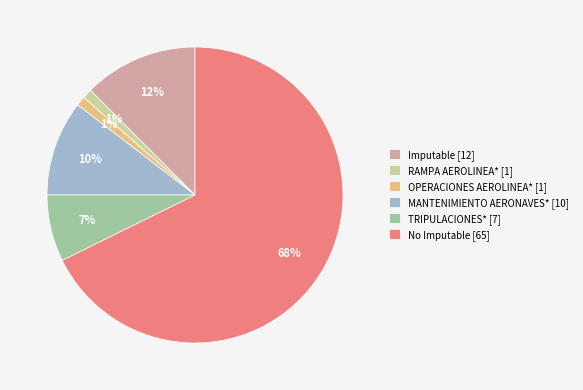

Do OPERACIONES AEROLINEA* [1] and Imputable [12] together represent more than half of the pie?

No